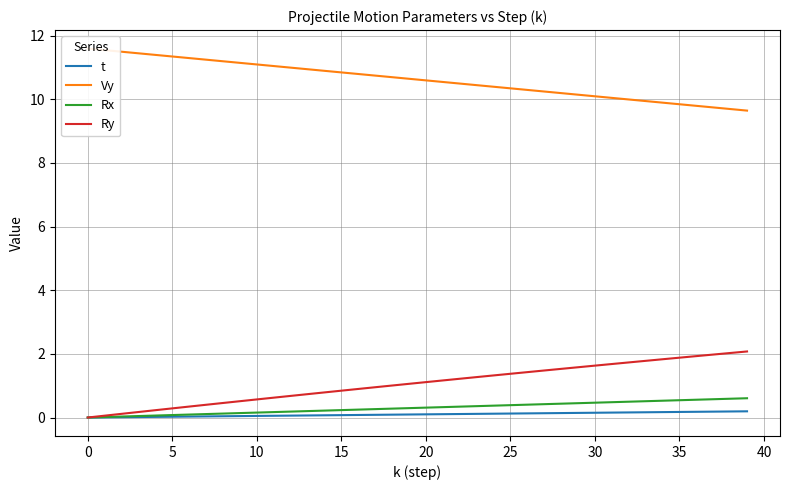

What is the label of the 23rd point from the left?

22